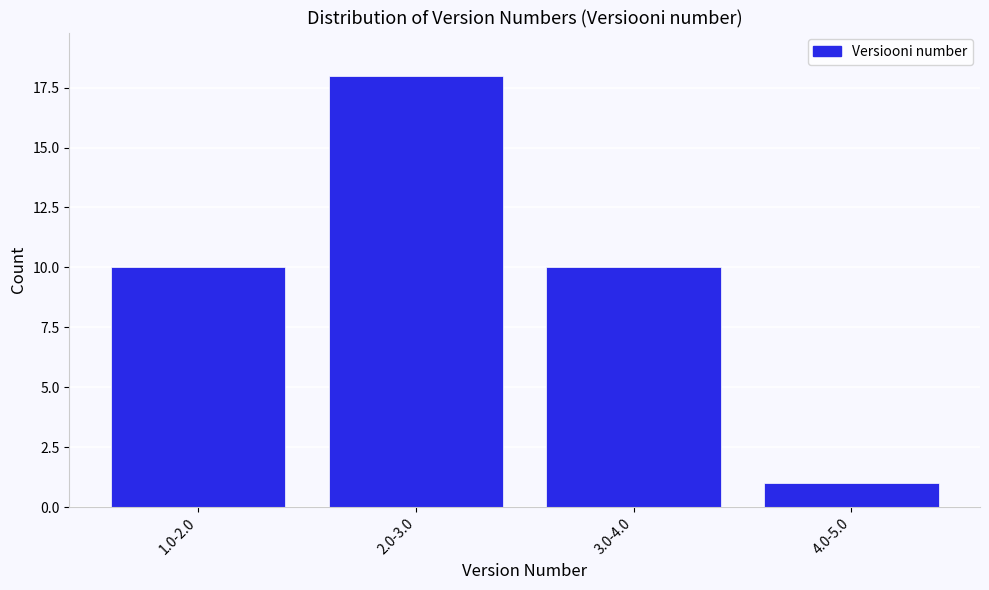

Reading left to right, transcribe all the data shown in this chart.

1.0-2.0=10	2.0-3.0=18	3.0-4.0=10	4.0-5.0=1